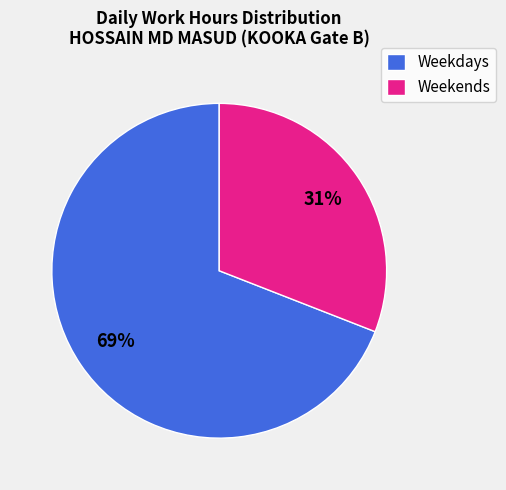

True or false: Weekends accounts for 31% of the total.

True